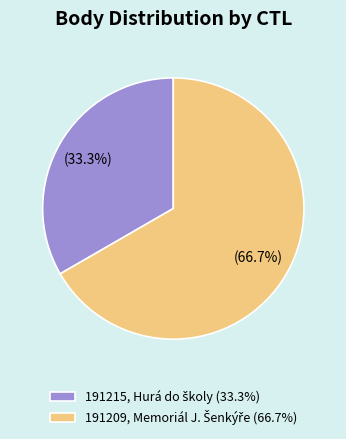

What percentage is the 191215 slice, to the nearest percent?

33%